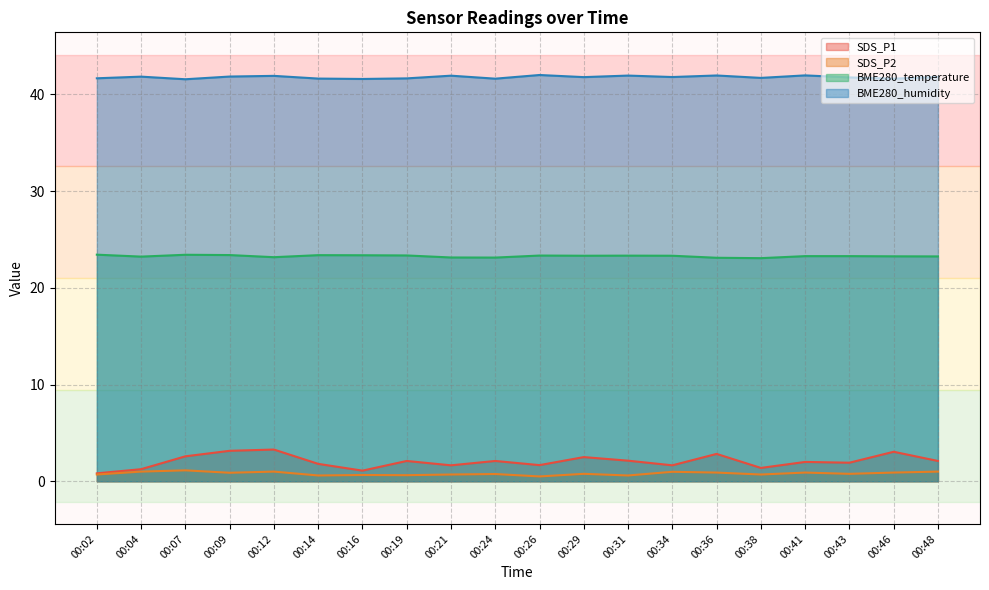

True or false: BME280_humidity and SDS_P1 cross at least once.

False